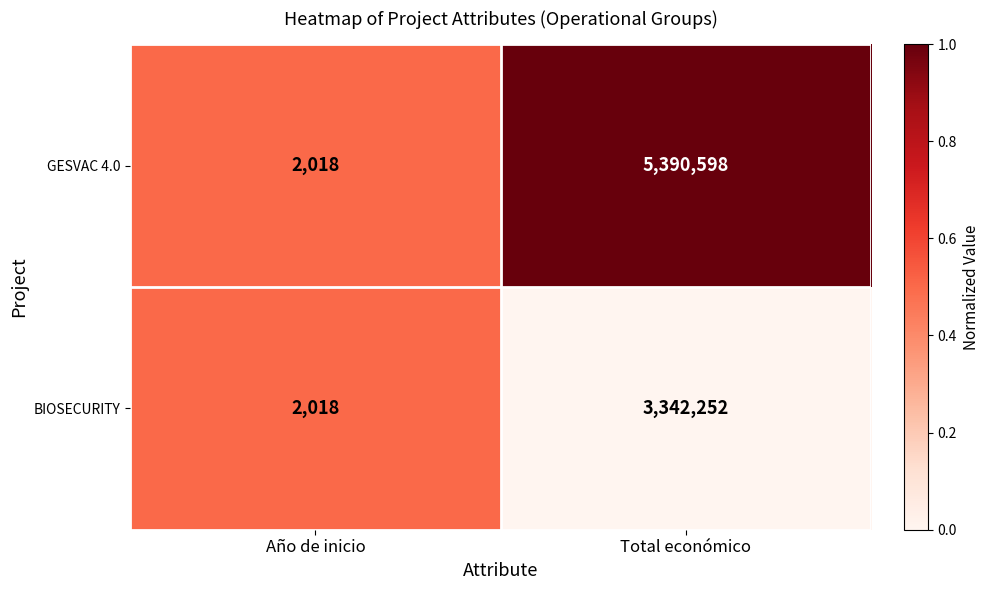

At which label is BIOSECURITY closest to 1672135?

Año de inicio